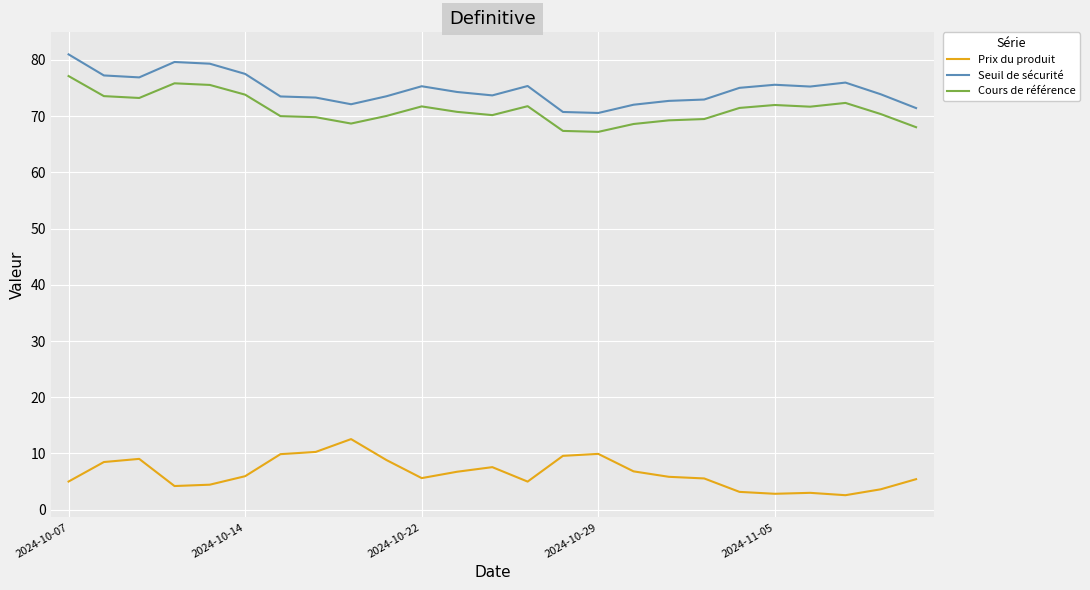

True or false: Seuil de sécurité and Prix du produit cross at least once.

False